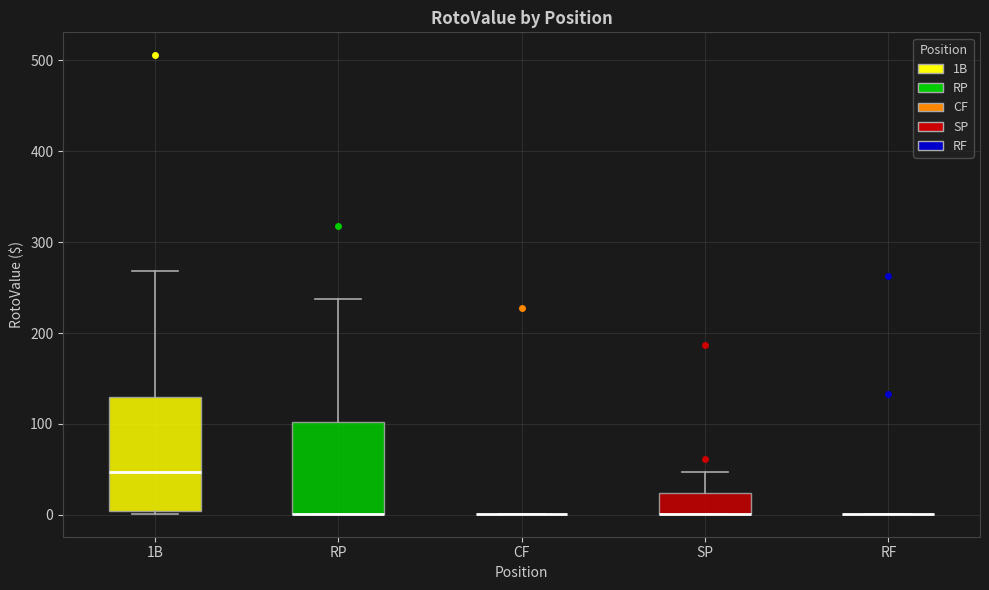

Reading left to right, transcribe this box plot: for each box, give where its median line is, the range the box spans, and where its two whiskers end, as read against the y-axis. The values are not printed on the chart, so give them approximately, as read against the axis.

1B: median 50, box 0 to 130, whiskers 0 to 270
RP: median 0 (drawn on the box's lower edge), box 0 to 100, whiskers 0 to 240
CF: box collapsed to a line at 0, whiskers 0 to 0
SP: median 0 (drawn on the box's lower edge), box 0 to 20, whiskers 0 to 50
RF: box collapsed to a line at 0, whiskers 0 to 0